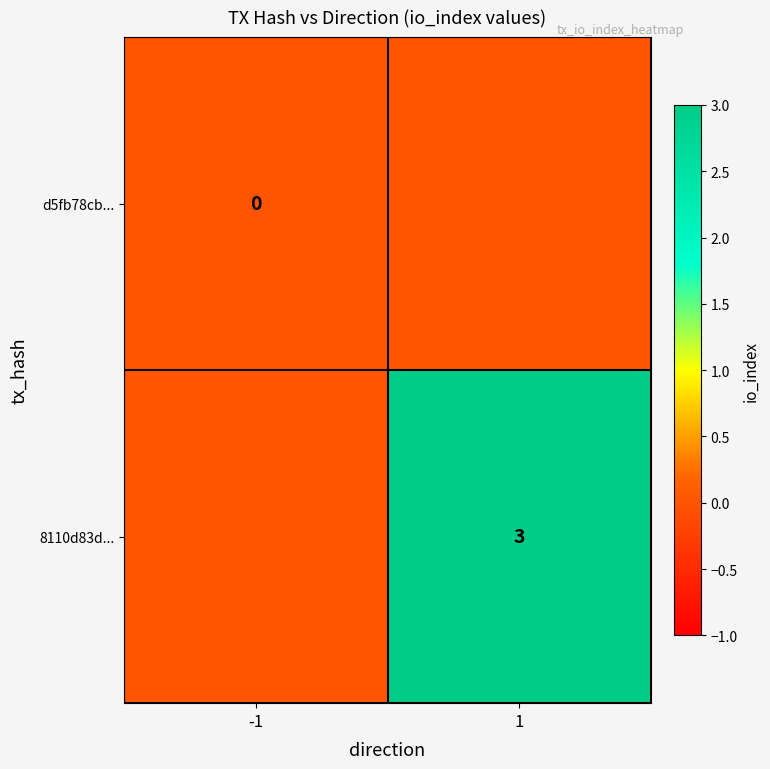

The 8110d83d... series shows 5 at 1. True or false?

False